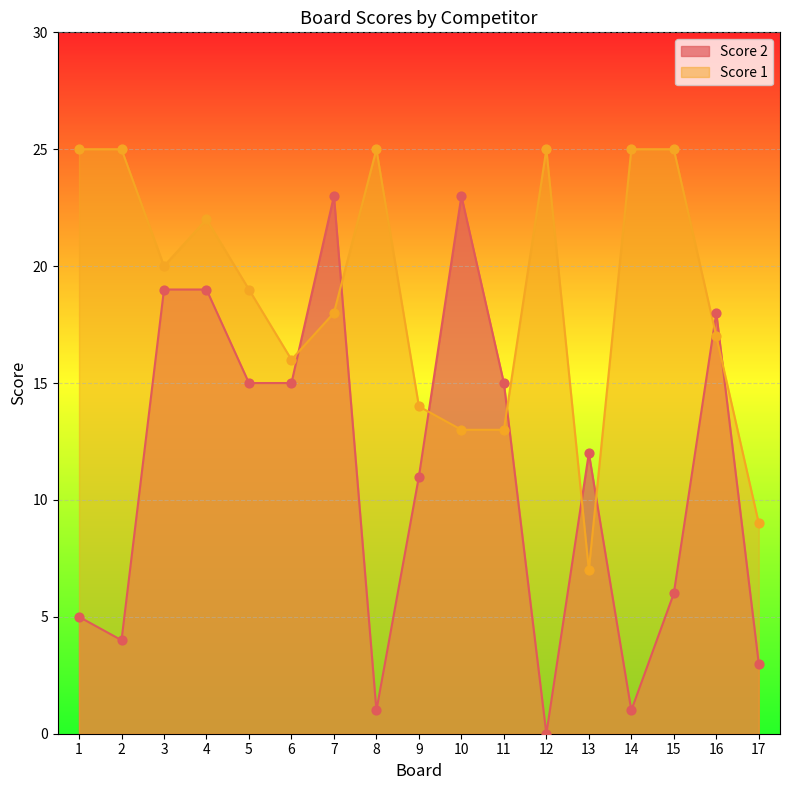

Is the value of Score 2 at 2 greater than the value of Score 1 at 13?

No